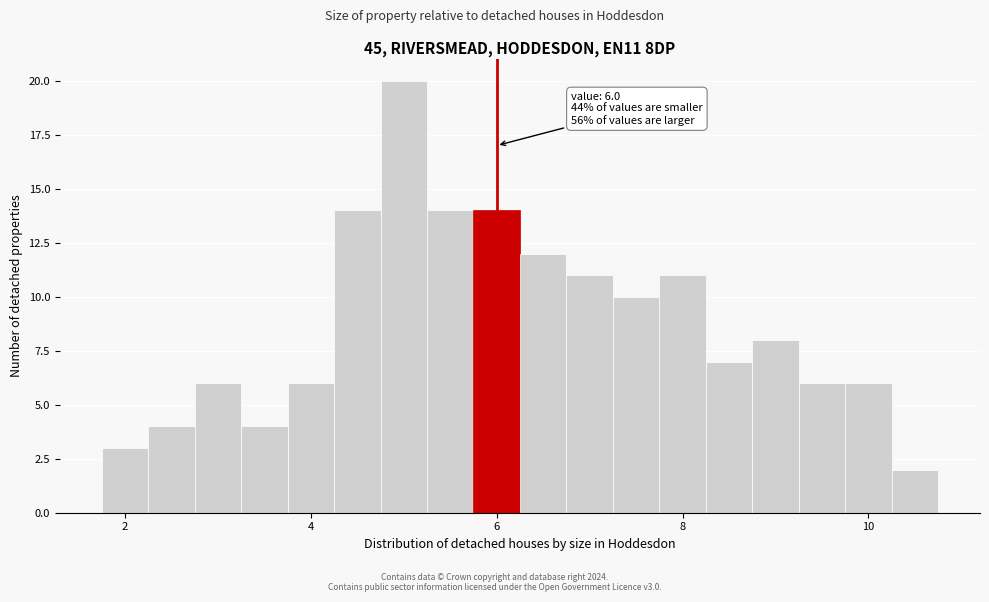

Around what value on the x-axis is the tallest bar? Give the approximate position of its centre, as read against the axis.

5.0